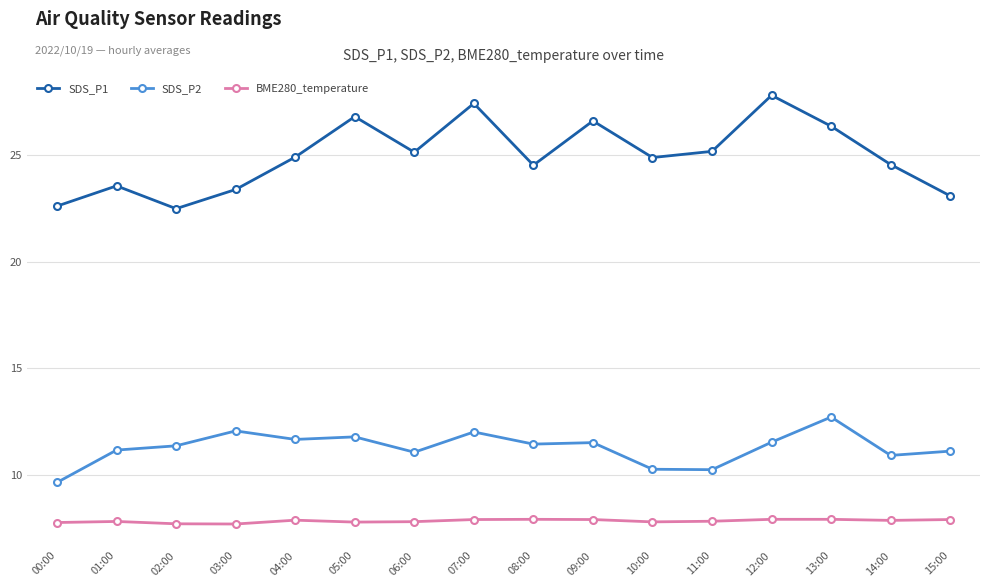

Count the number of data series in this chart.

3